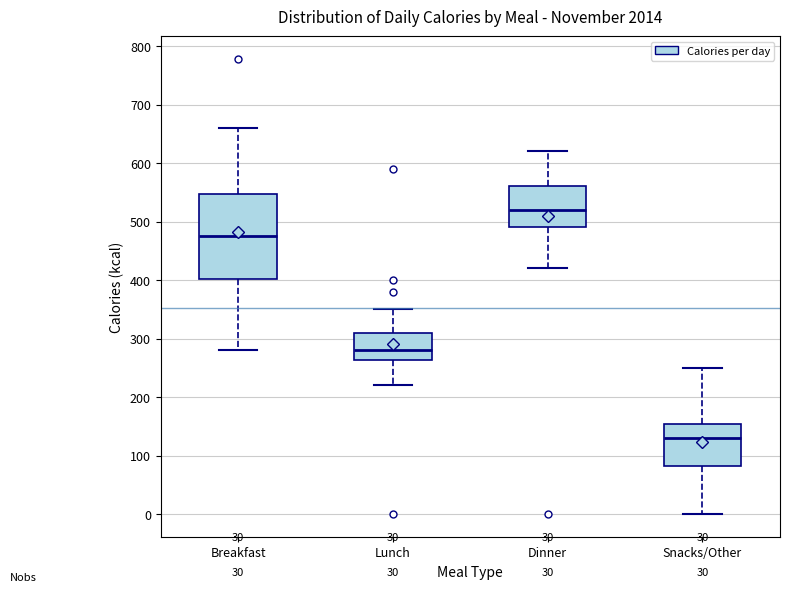

Where is the lower edge of the box for Breakfast on the y-axis? The values are not printed on the chart, so give them approximately, as read against the axis.

400